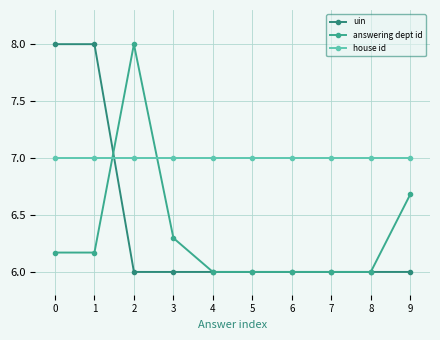

What is the greatest value displayed?

8.0